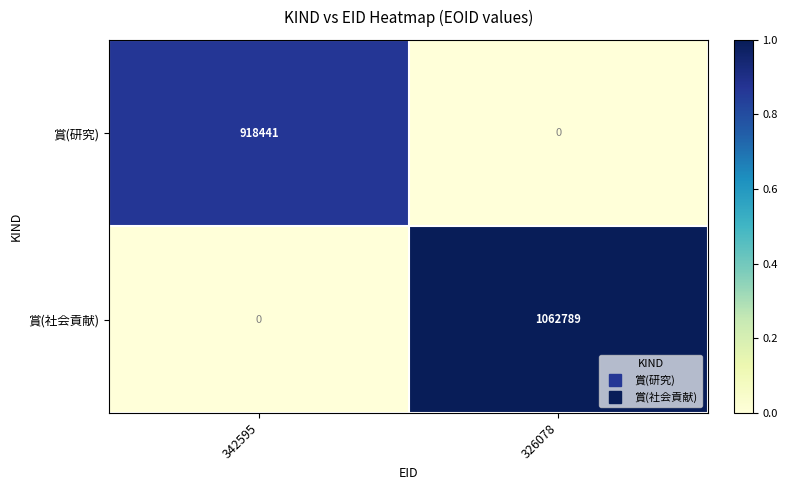

The 賞(社会貢献) series shows 1062789 at 326078. True or false?

True